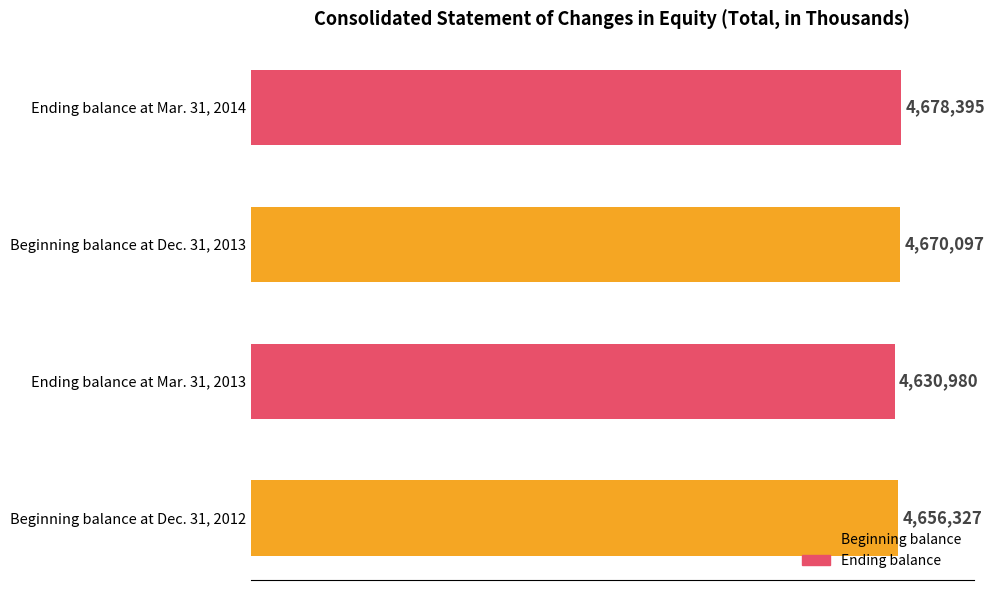

What is the minimum value shown in the chart?

4630980